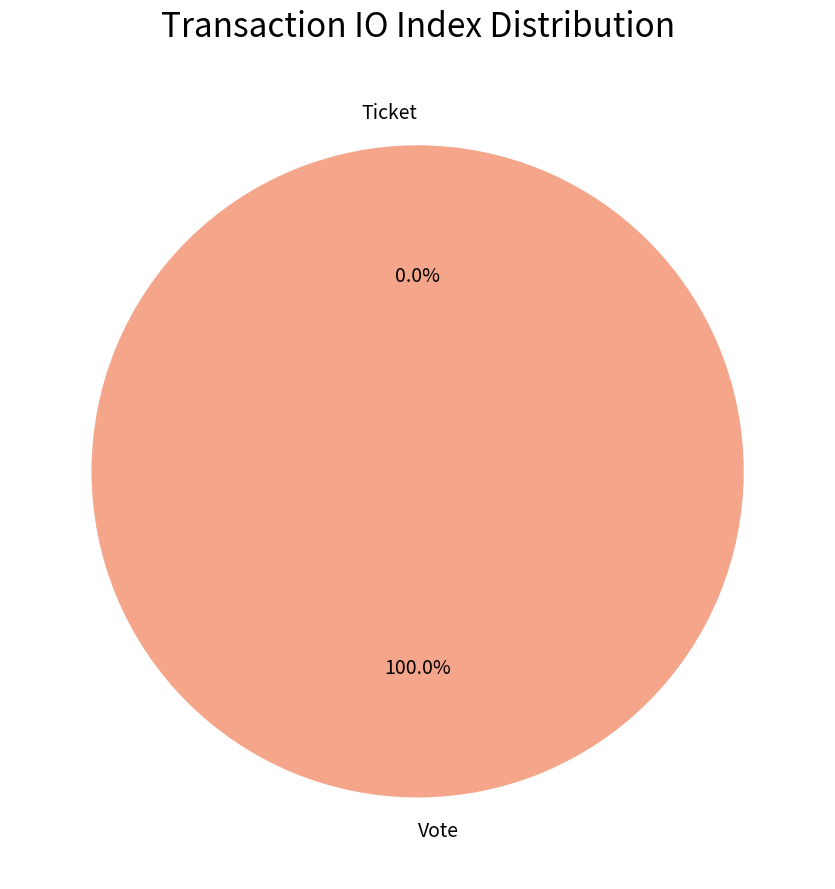

Rank the categories by value from highest to lowest.

Vote, Ticket